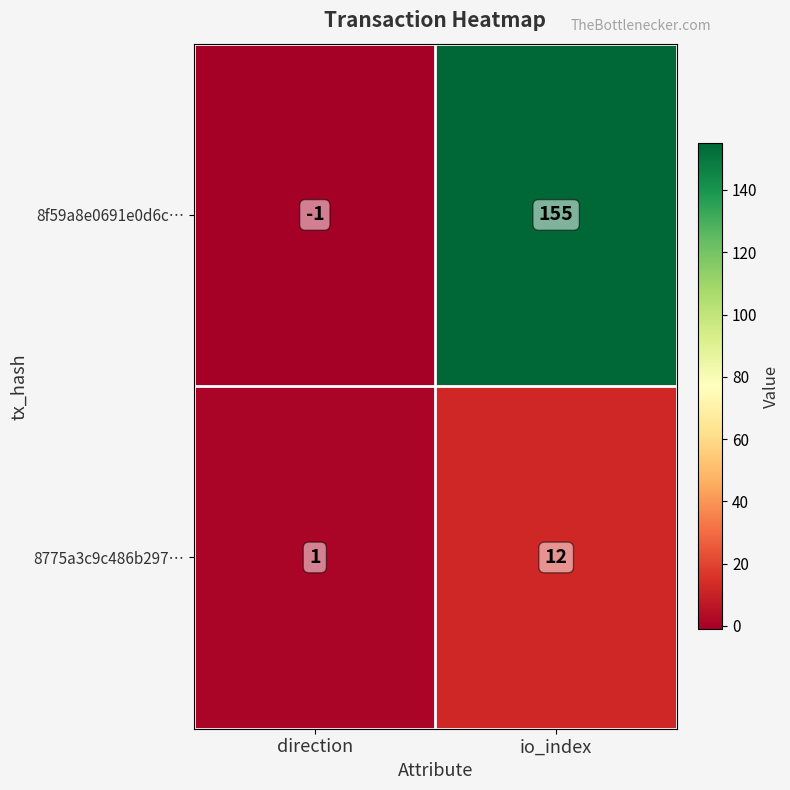

At which category does the chart reach its peak across all series?

io_index